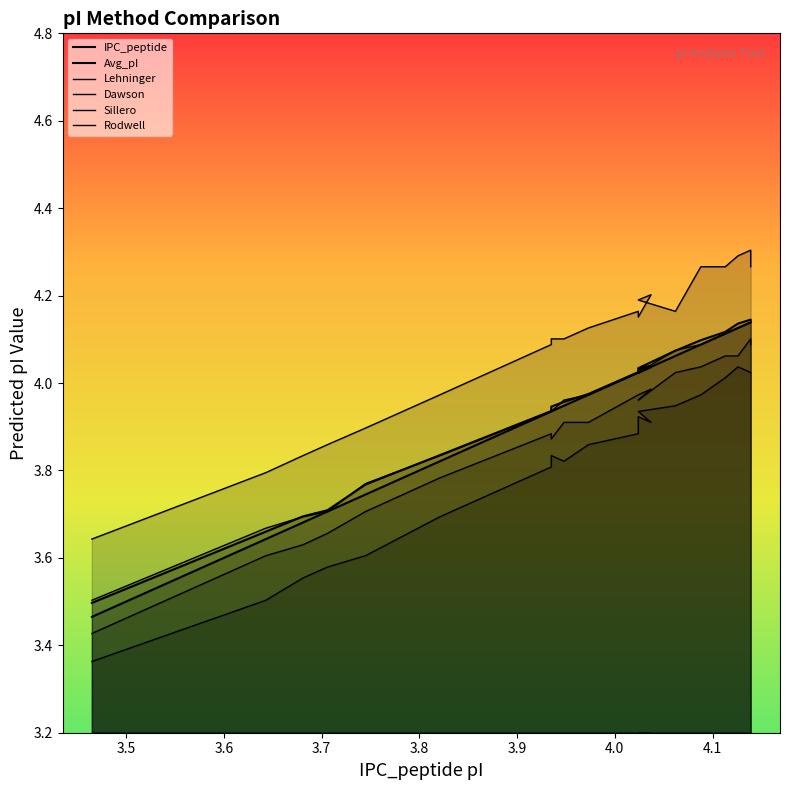

How many interior local peaks does the Avg_pI series have?

2